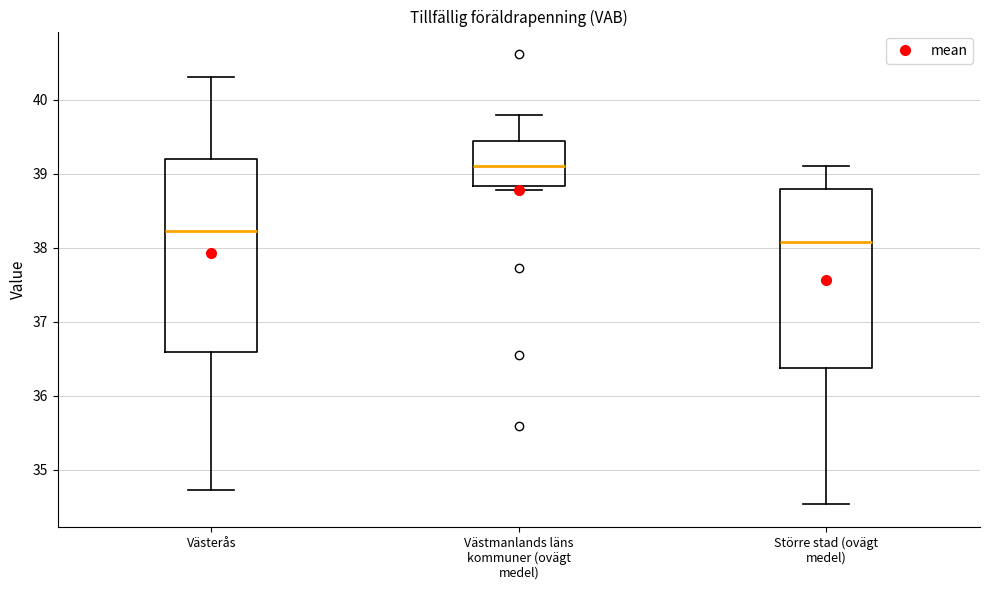

Reading left to right, read every box against the y-axis: the position of its median line, the range the box covers, and the ends of its whiskers. The values are not printed on the chart, so give them approximately, as read against the axis.

Västerås: median 38.2, box 36.6 to 39.2, whiskers 34.7 to 40.3
Västmanlands läns kommuner (ovägt medel): median 39.1, box 38.8 to 39.4, whiskers 38.8 (just below the box's lower edge) to 39.8
Större stad (ovägt medel): median 38.1, box 36.4 to 38.8, whiskers 34.5 to 39.1